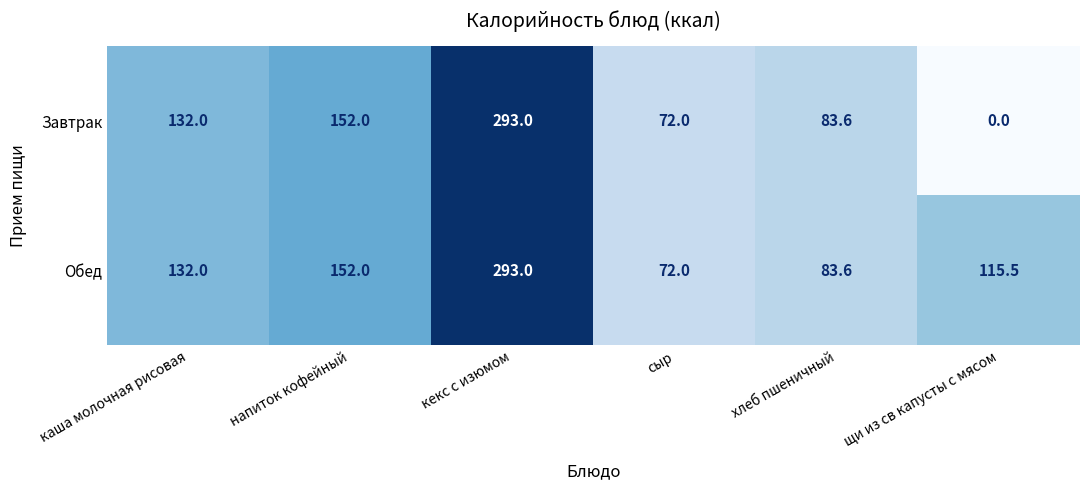

Reading right to left, what are all the values shown in this chart?

Завтрак: 0.0	83.6	72.0	293.0	152.0	132.0
Обед: 115.5	83.6	72.0	293.0	152.0	132.0